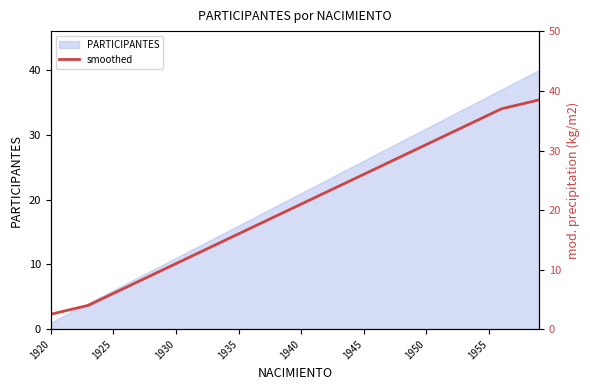

What is the minimum value shown in the chart?

2.5